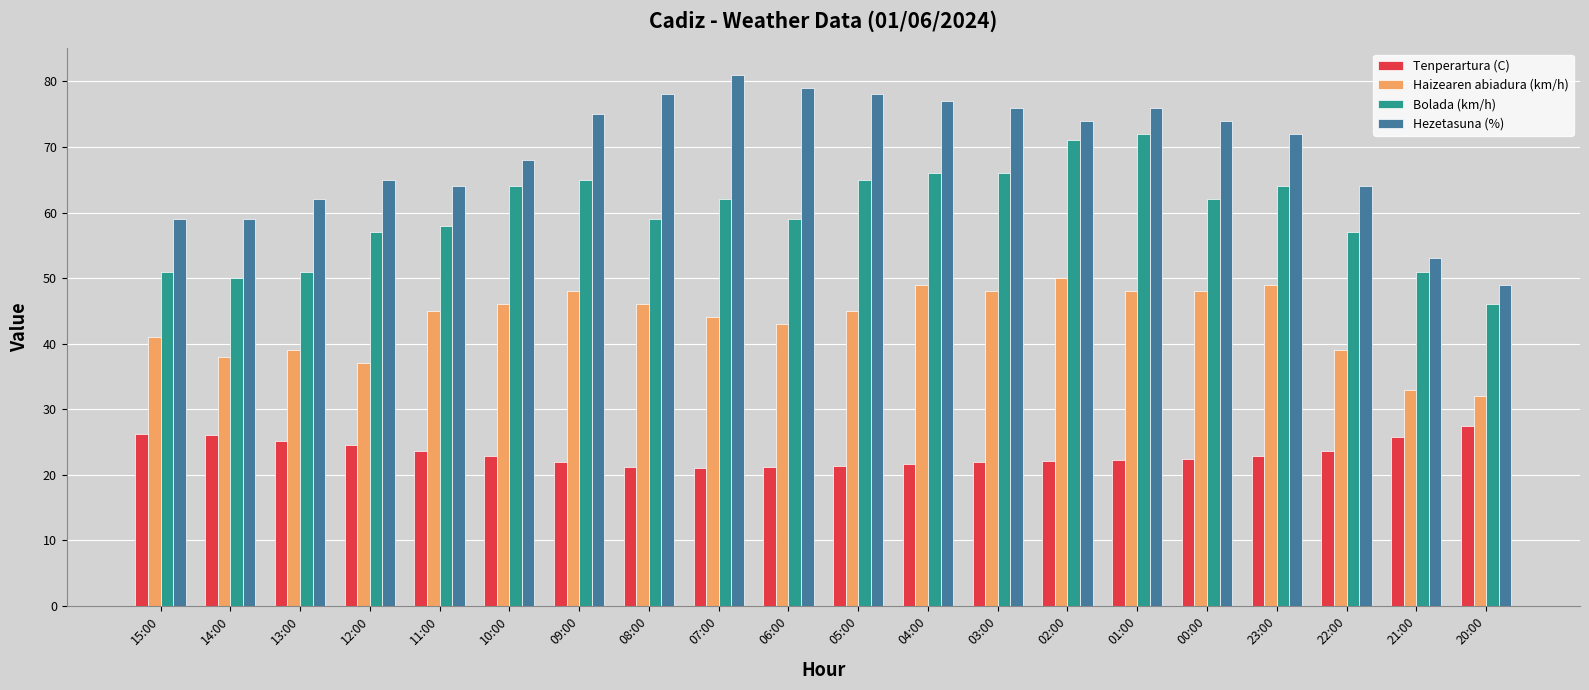

What is the smallest value displayed?

21.1